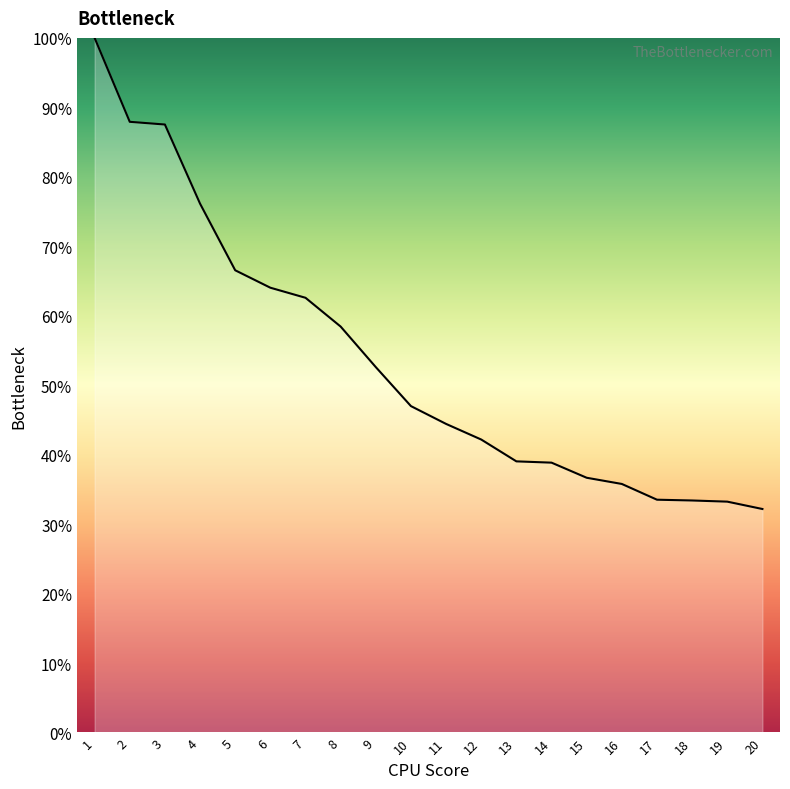

Is this an area chart (filled region under the line)?

Yes